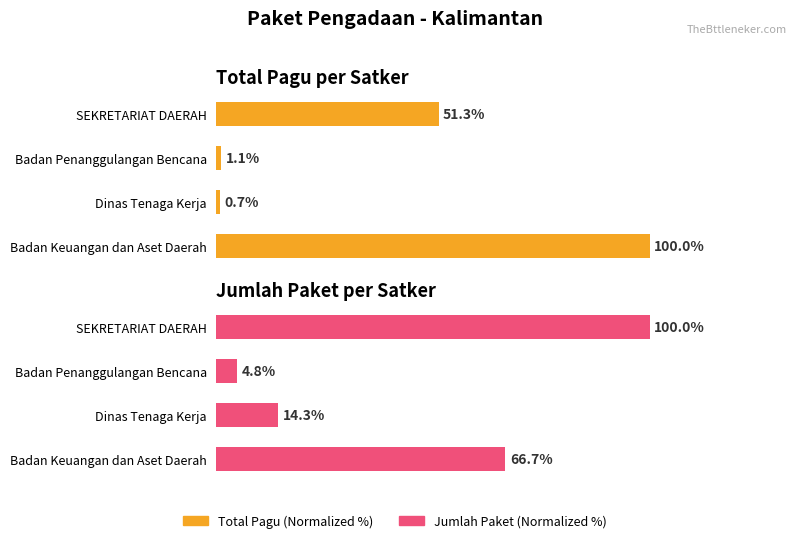

What is the difference between the highest and lowest values at Dinas Tenaga Kerja?

13.5